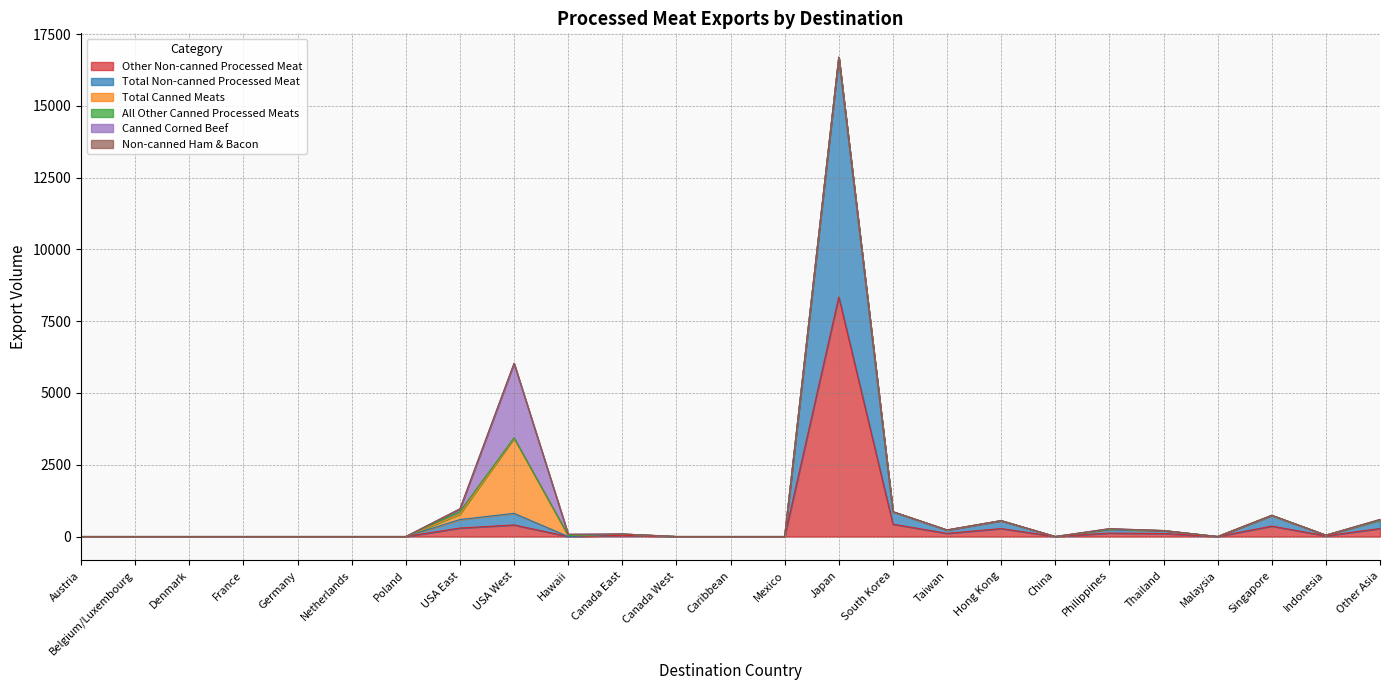

At Hong Kong, list the series in order from smallest to largest.

Total Canned Meats, All Other Canned Processed Meats, Canned Corned Beef, Non-canned Ham & Bacon, Other Non-canned Processed Meat, Total Non-canned Processed Meat